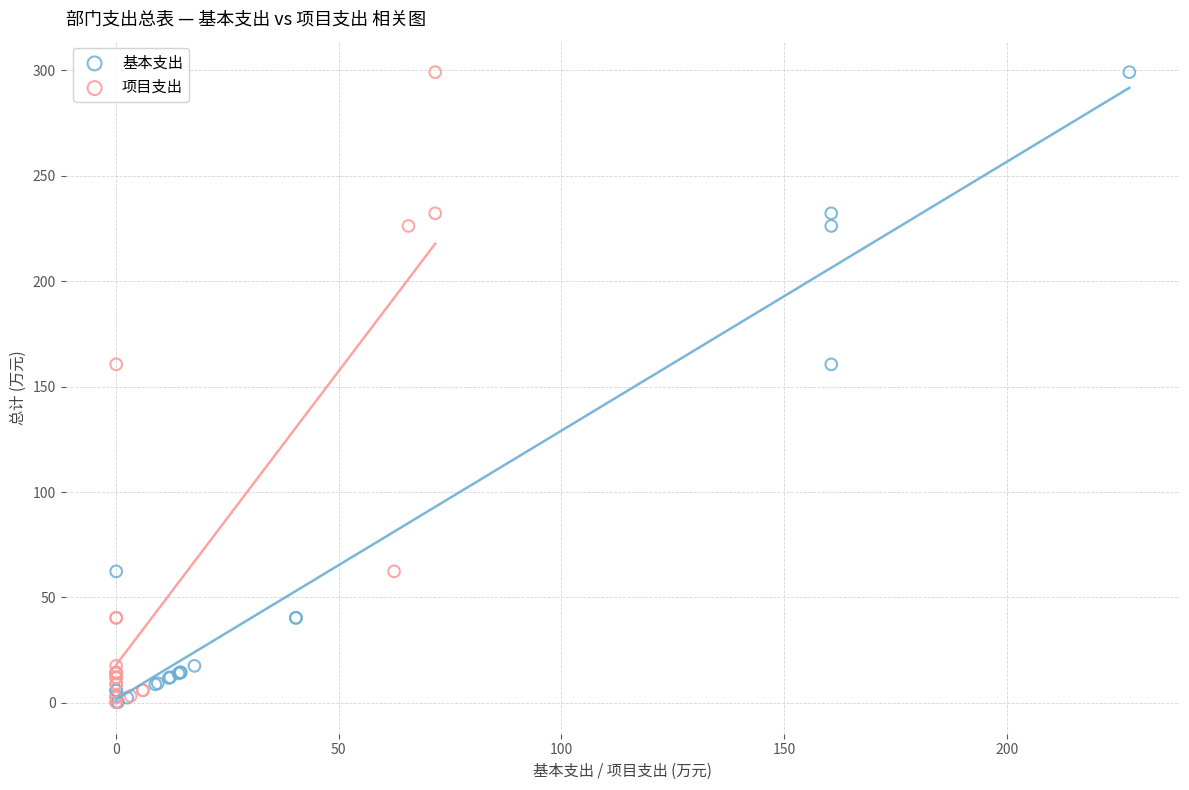

What are all the series names shown in the legend?

基本支出, 项目支出